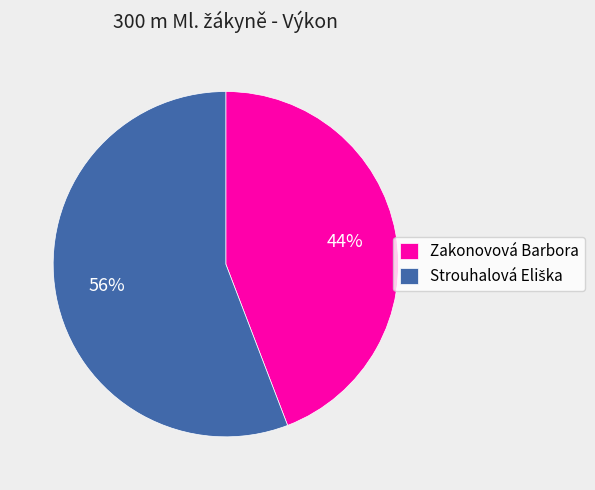

Is it true that Zakonovová Barbora is 44% of the pie?

True